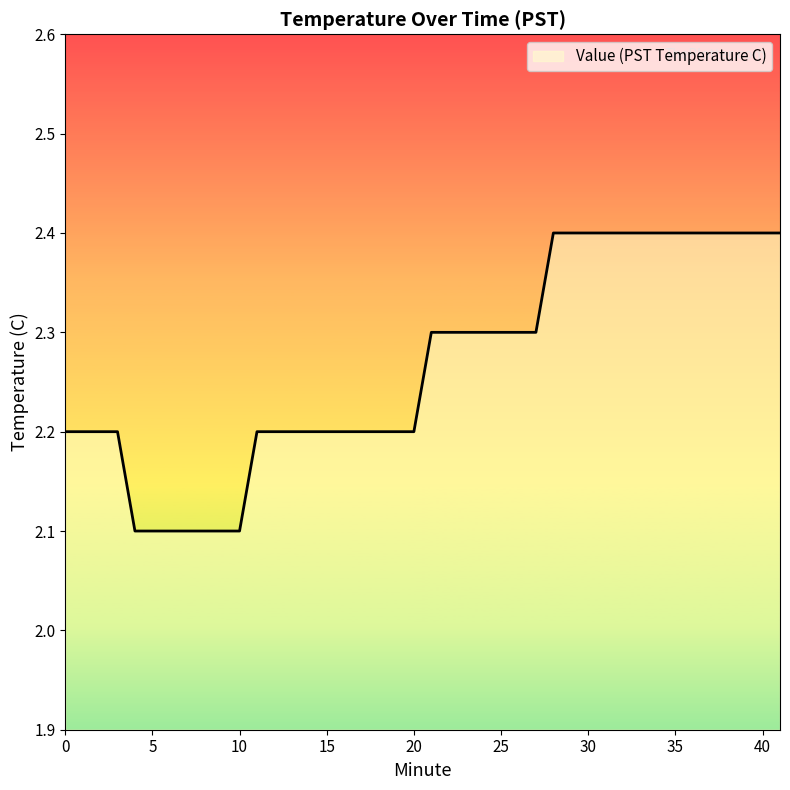

What is the smallest value displayed?

2.1